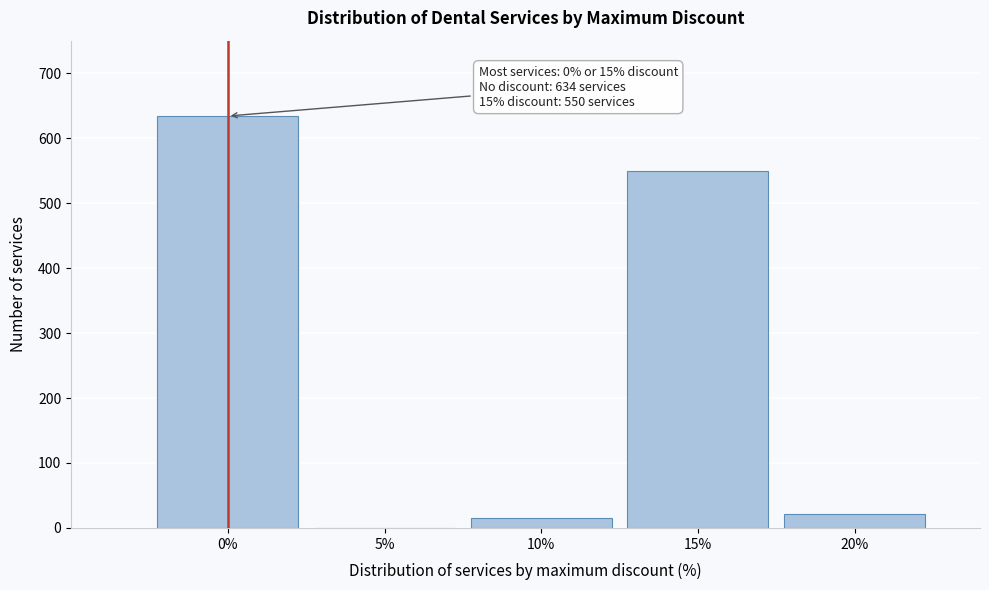

Reading right to left, list all the values displayed in this chart.

20%=21	15%=550	10%=15	5%=0	0%=634